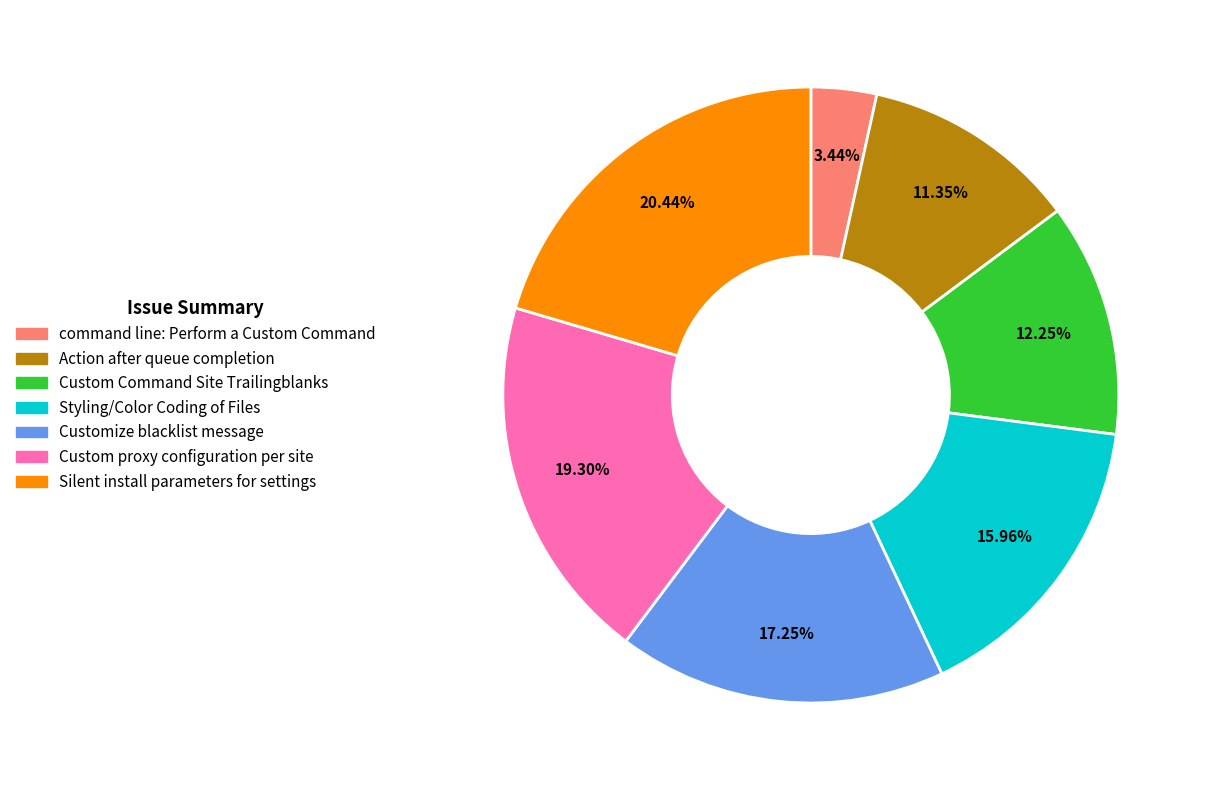

Combined, what portion of the pie is Styling/Color Coding of Files and command line: Perform a Custom Command?

19.4%